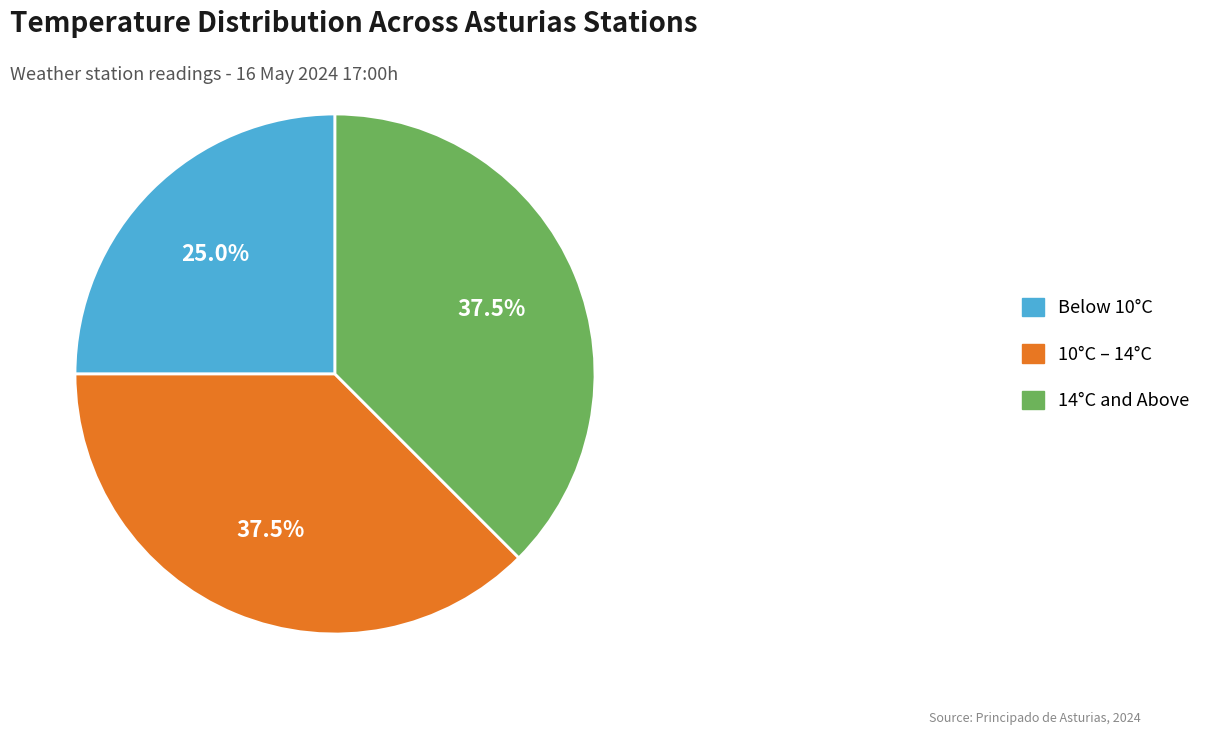

What is the ratio of the value at 10°C – 14°C to the value at Below 10°C?

1.5